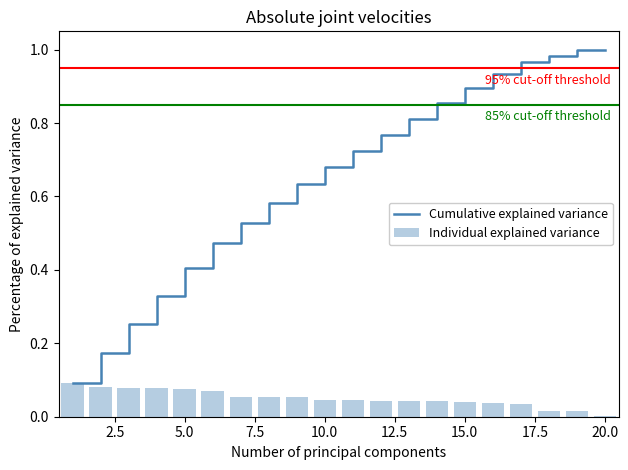

What is the sum of all Individual explained variance values?

1.0